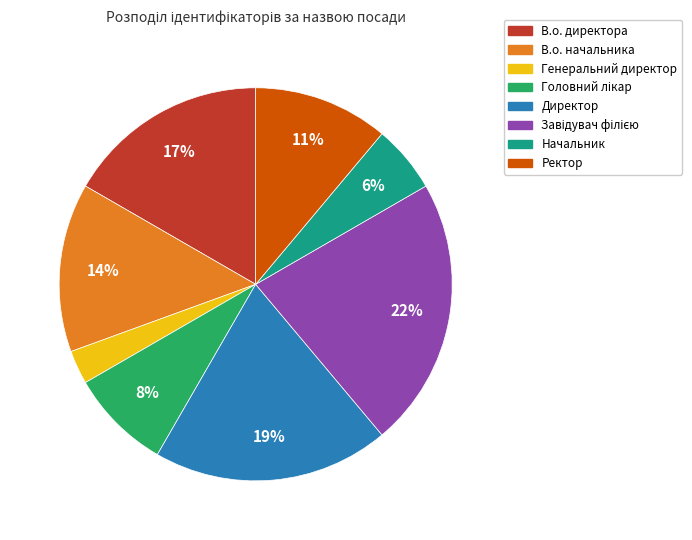

True or false: В.о. директора accounts for 17% of the total.

True